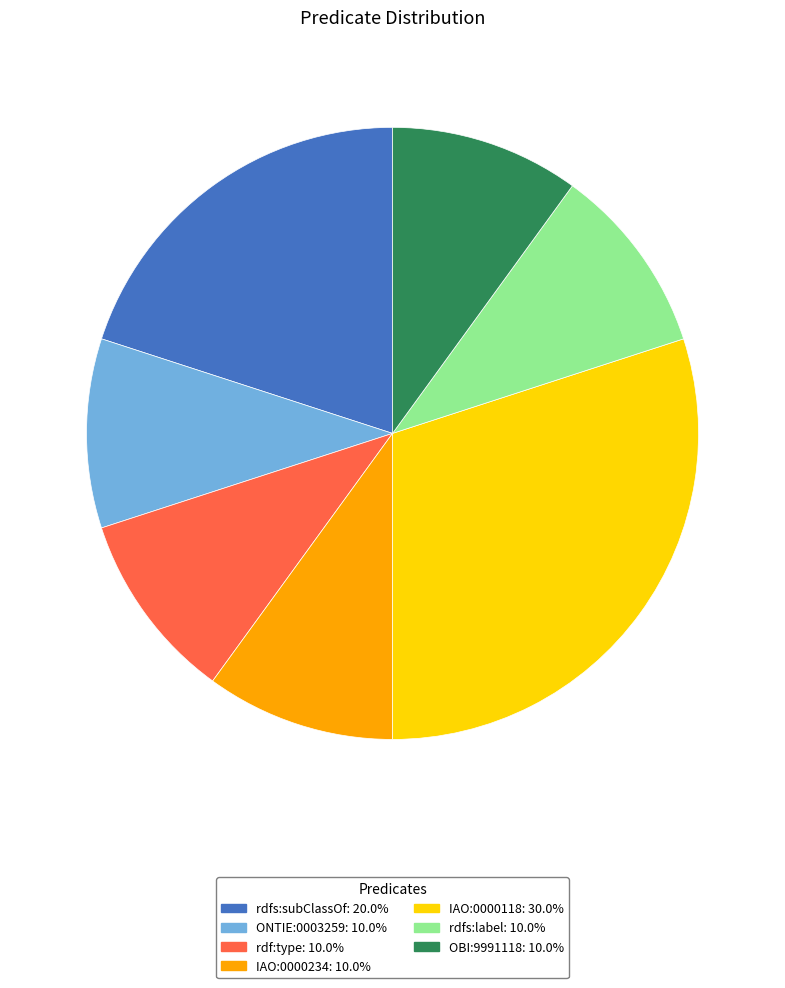

What is the ratio of the value at IAO:0000118 to the value at rdfs:label?

3.0